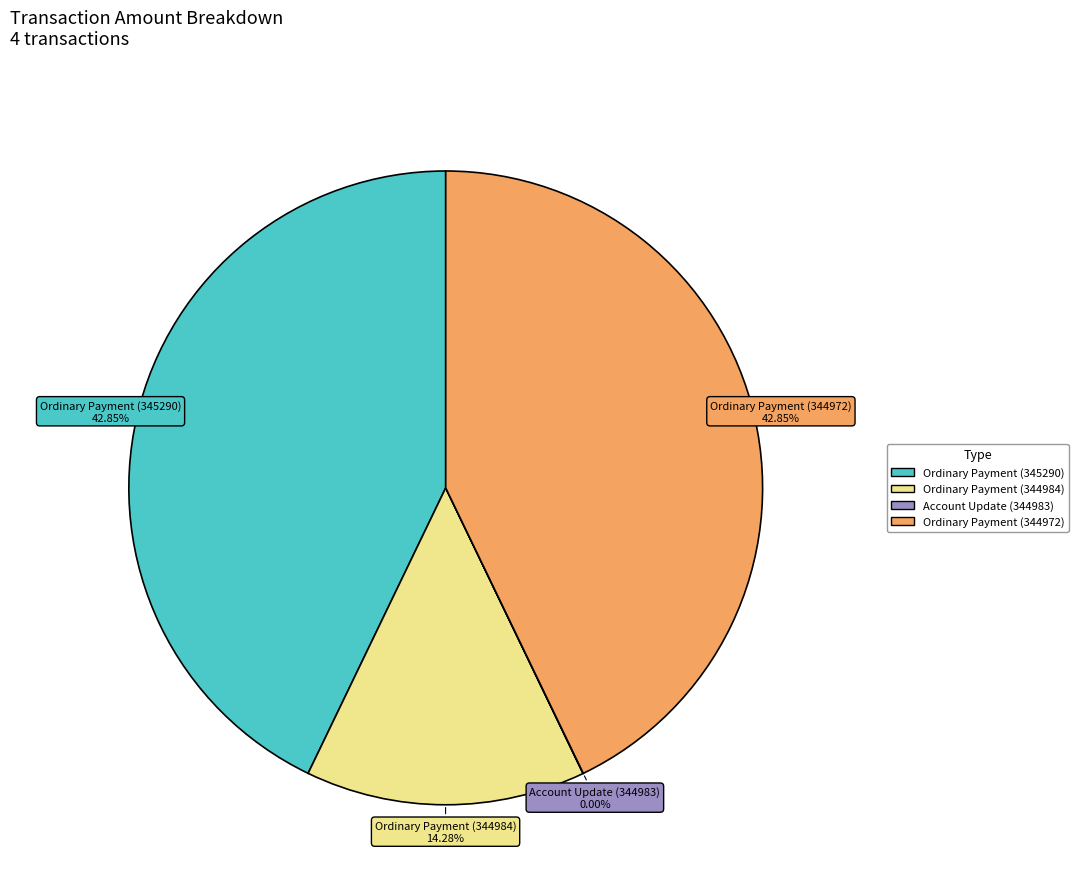

To the nearest percent, what percentage of the pie is Ordinary Payment (344984)?

14%